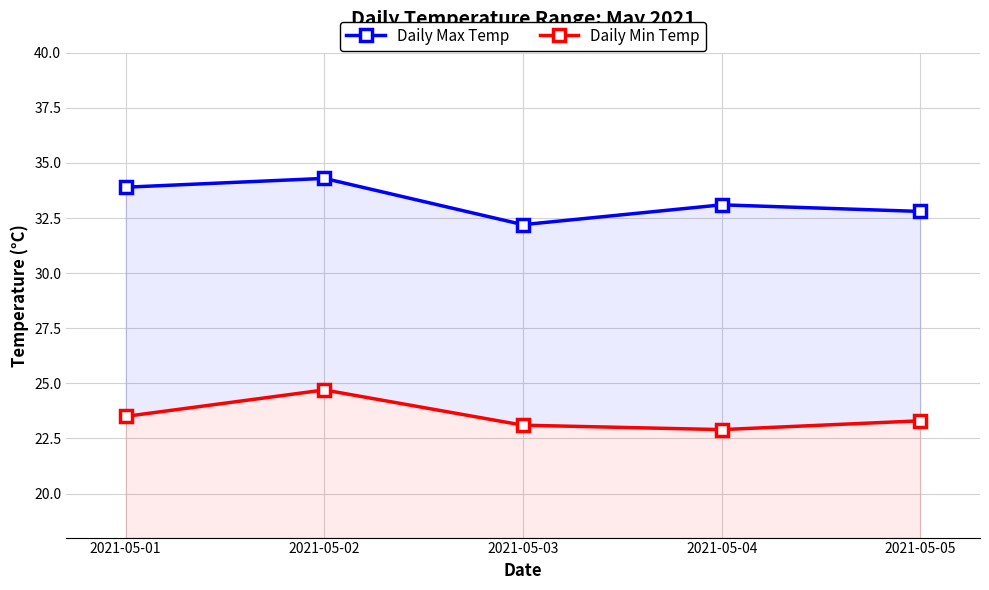

True or false: Daily Max Temp and Daily Min Temp cross at least once.

False